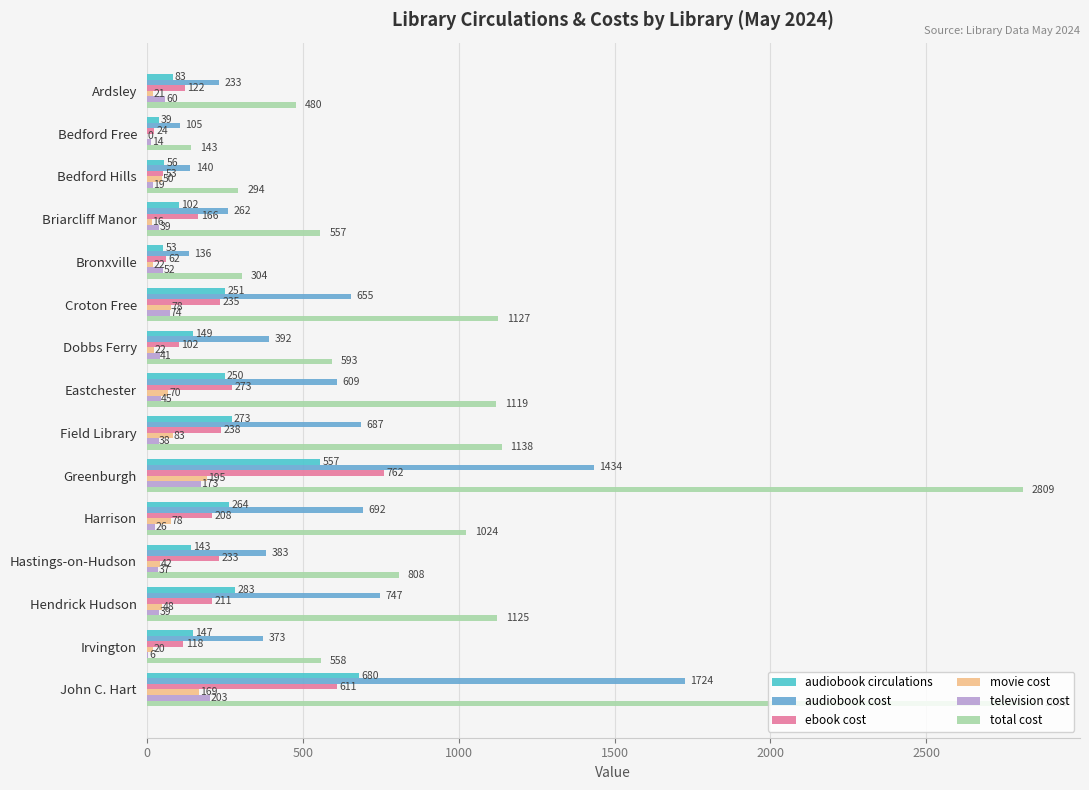

True or false: movie cost has a value of 78.2 at Croton Free.

True